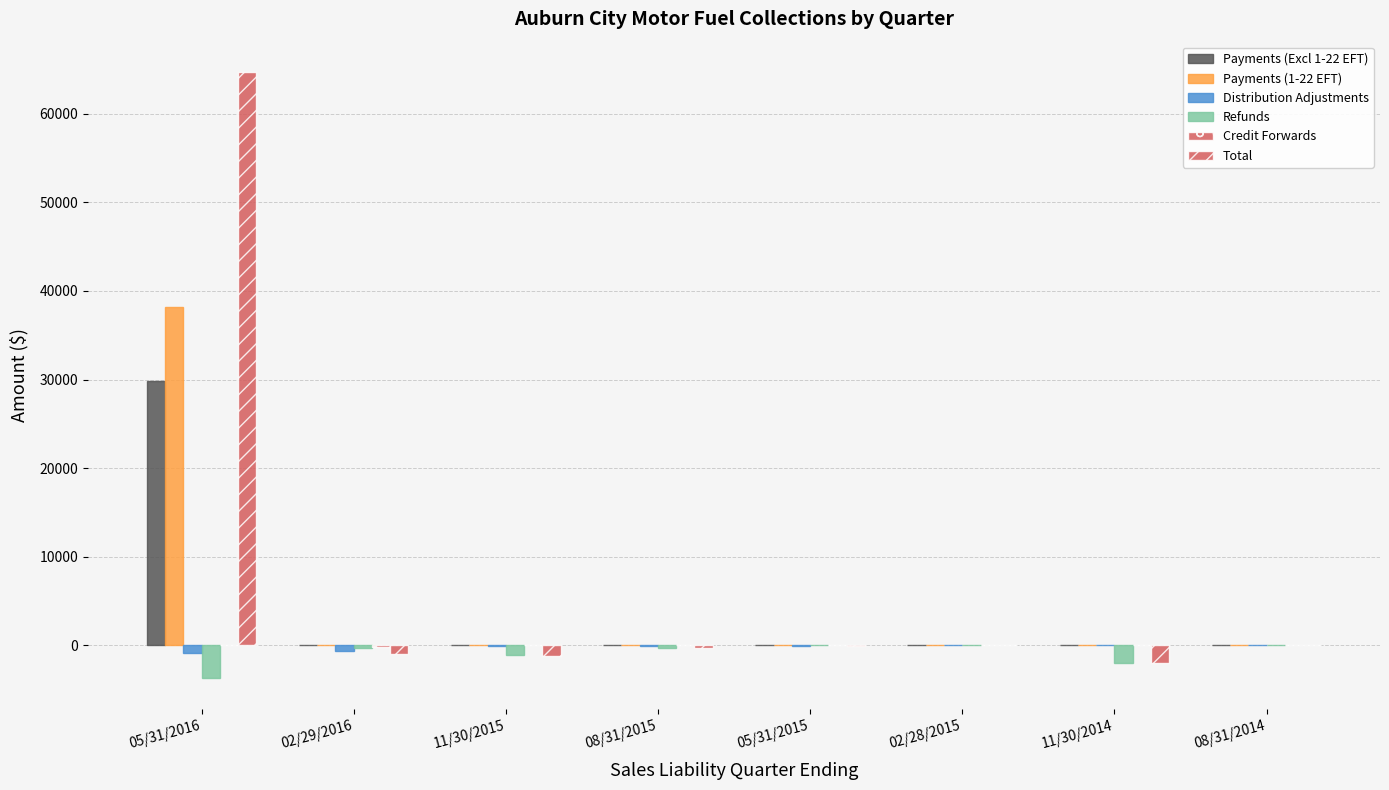

How many groups of bars are there?

8